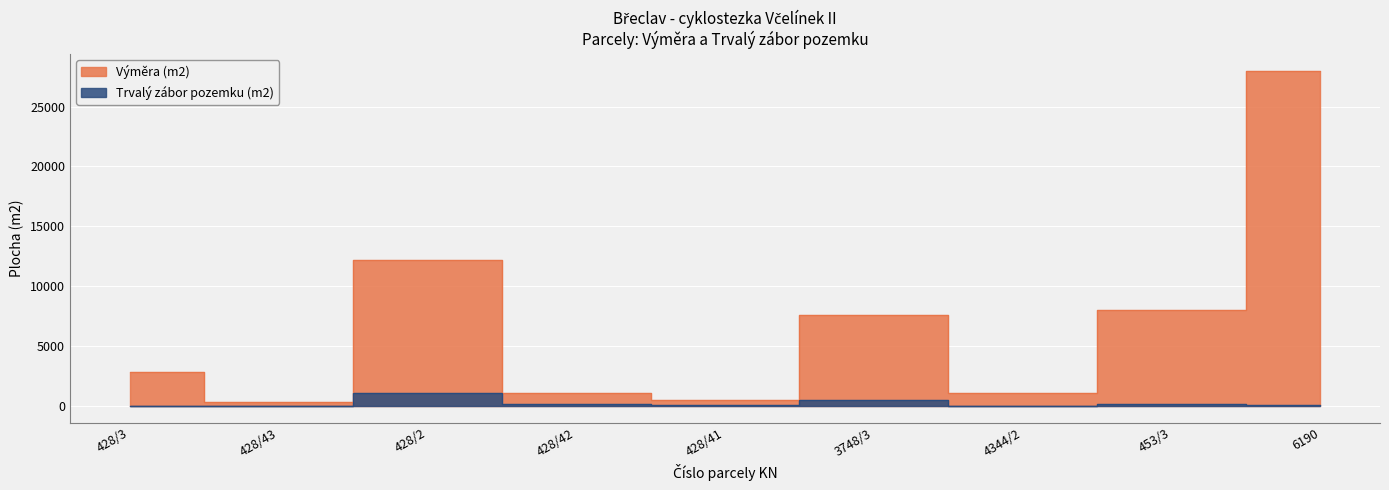

At which category does the chart reach its minimum across all series?

428/43